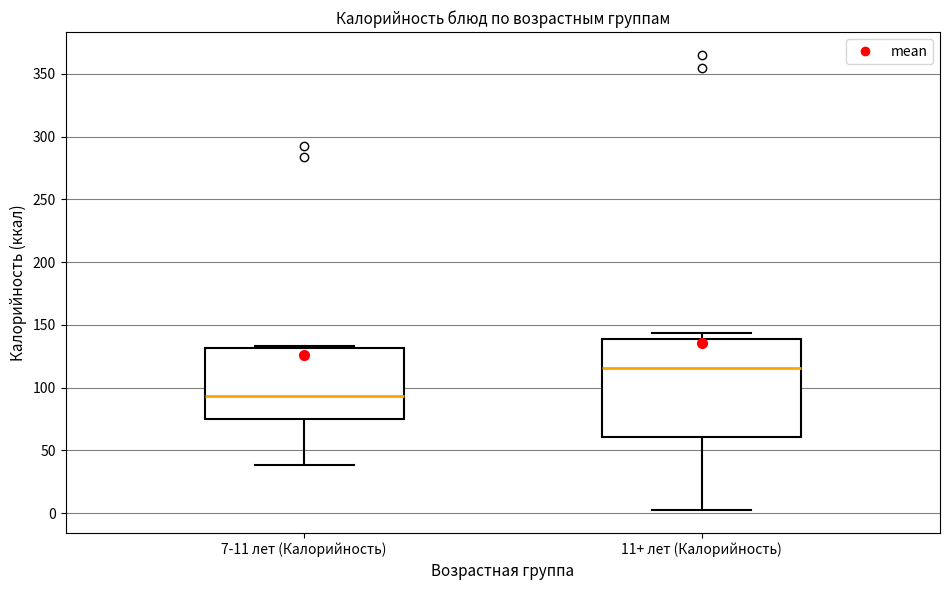

Which box is the tallest, from its lower edge to its upper edge?

11+ лет (Калорийность)